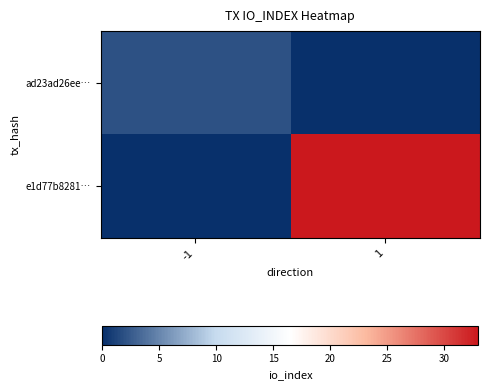

At 1, list the series in order from largest to smallest.

e1d77b8281…, ad23ad26ee…